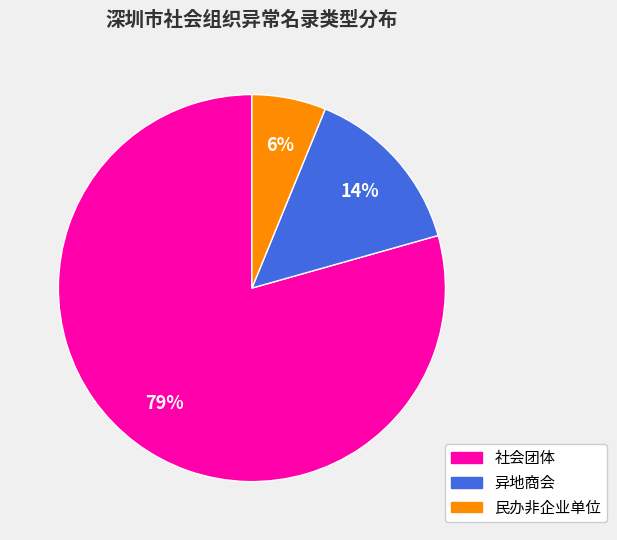

Does 异地商会 account for over 50% of the chart?

No